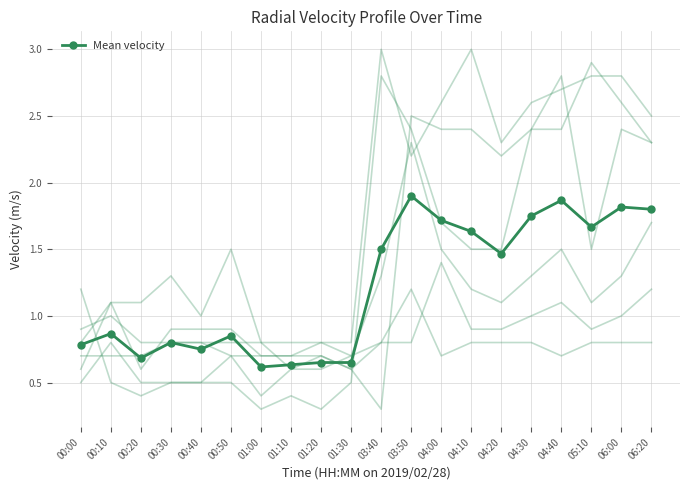

Rank the categories by value from highest to lowest.

03:50, 04:40, 06:00, 06:20, 04:30, 04:00, 05:10, 04:10, 03:40, 04:20, 00:10, 00:50, 00:30, 00:00, 00:40, 00:20, 01:20, 01:30, 01:10, 01:00